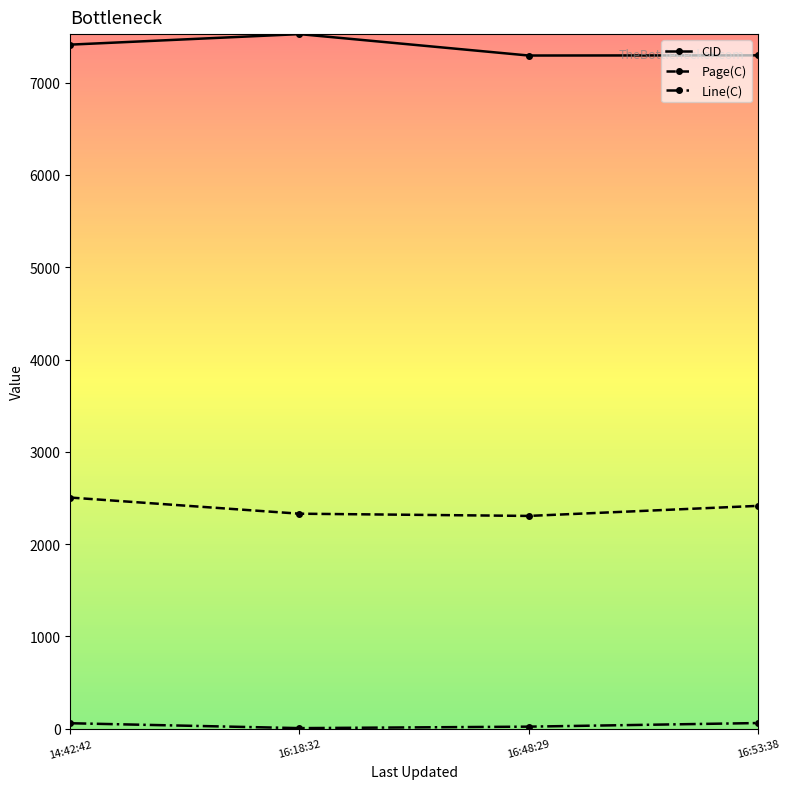

The value of Page(C) at 16:48:29 is 2306. True or false?

True